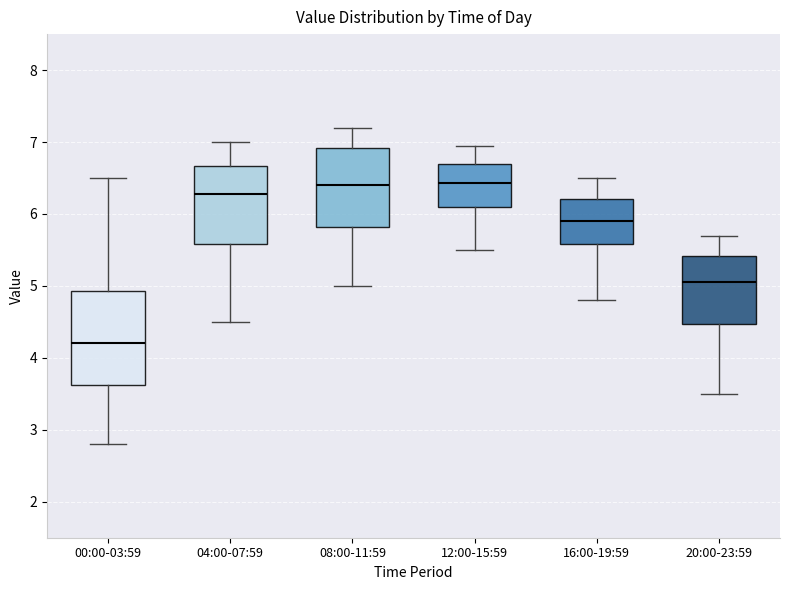

Reading left to right, transcribe this box plot: for each box, give where its median line is, the range the box spans, and where its two whiskers end, as read against the y-axis. The values are not printed on the chart, so give them approximately, as read against the axis.

00:00-03:59: median 4.2, box 3.6 to 4.9, whiskers 2.8 to 6.5
04:00-07:59: median 6.3, box 5.6 to 6.7, whiskers 4.5 to 7.0
08:00-11:59: median 6.4, box 5.8 to 6.9, whiskers 5.0 to 7.2
12:00-15:59: median 6.4, box 6.1 to 6.7, whiskers 5.5 to 7.0
16:00-19:59: median 5.9, box 5.6 to 6.2, whiskers 4.8 to 6.5
20:00-23:59: median 5.1, box 4.5 to 5.4, whiskers 3.5 to 5.7